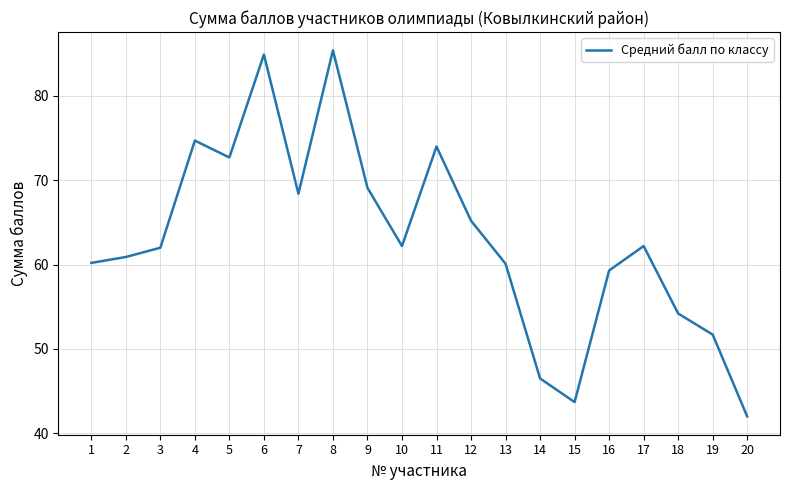

At which category does the chart reach its minimum across all series?

20